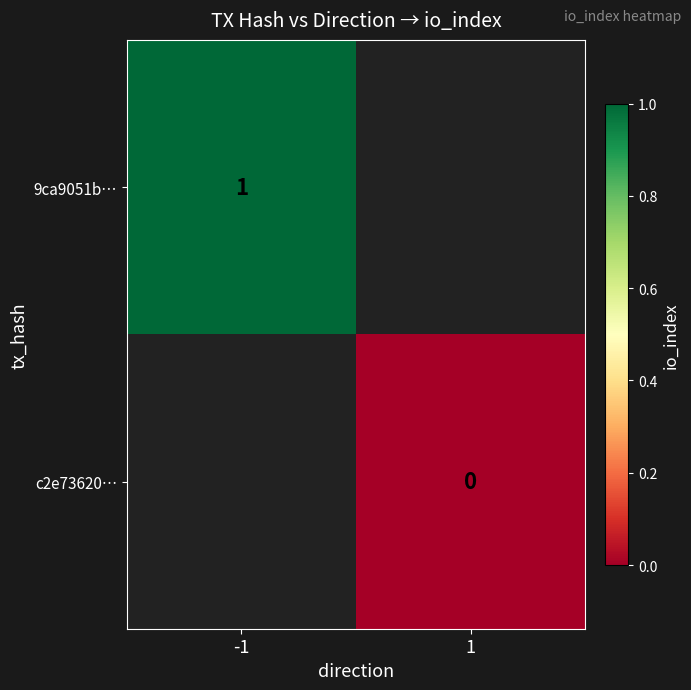

Is it true that 9ca9051b… equals 1 at -1?

True